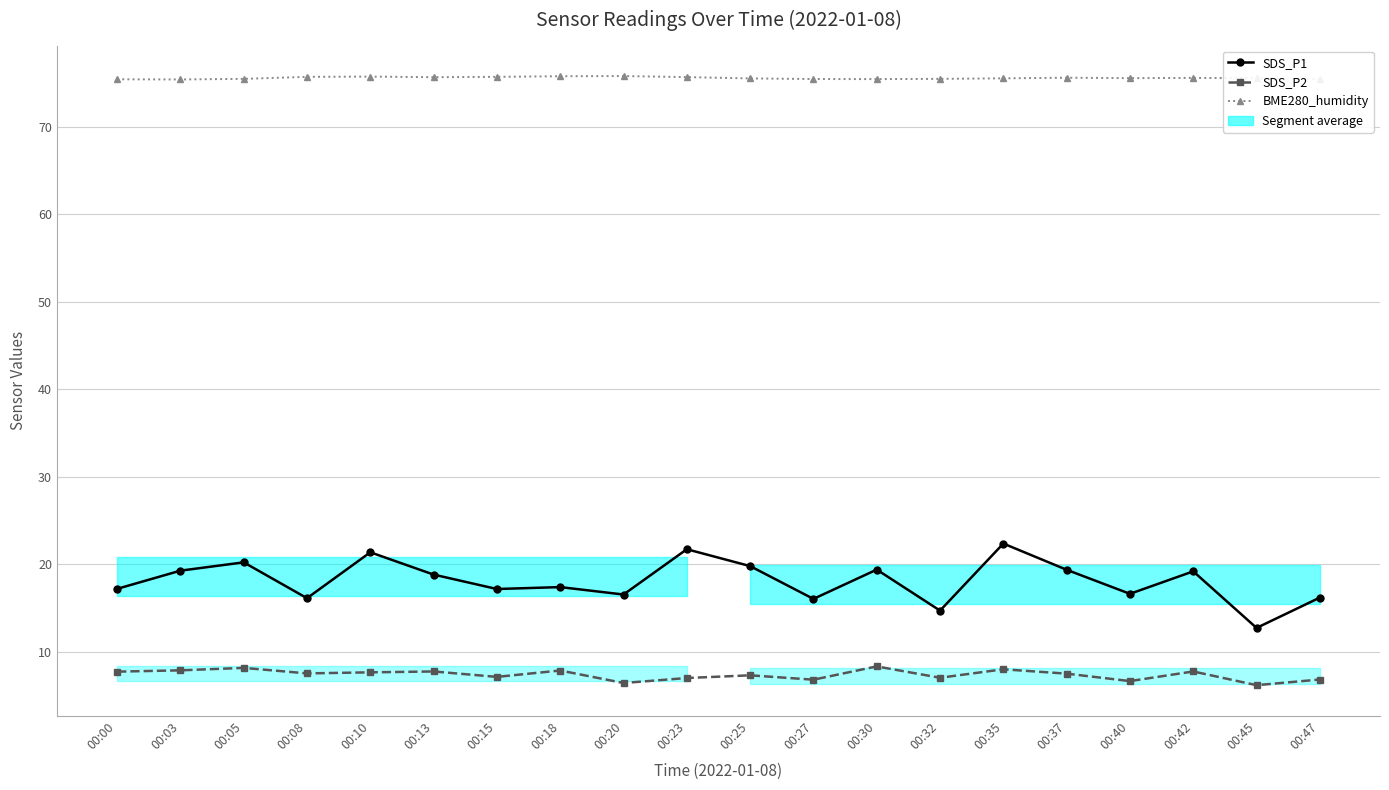

How many data points does each series have?

20